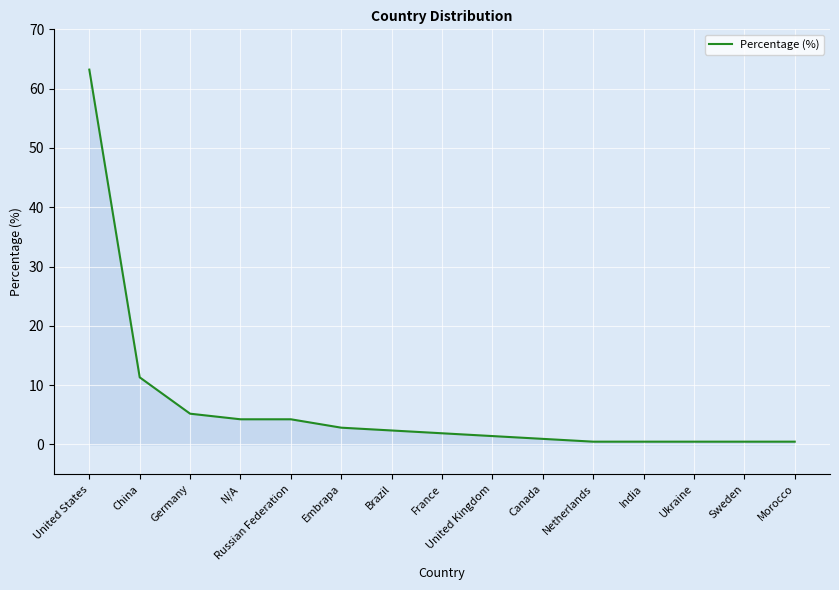

Reading right to left, transcribe all the data shown in this chart.

0.5	0.5	0.5	0.5	0.5	0.9	1.4	1.9	2.4	2.8	4.2	4.2	5.2	11.3	63.2